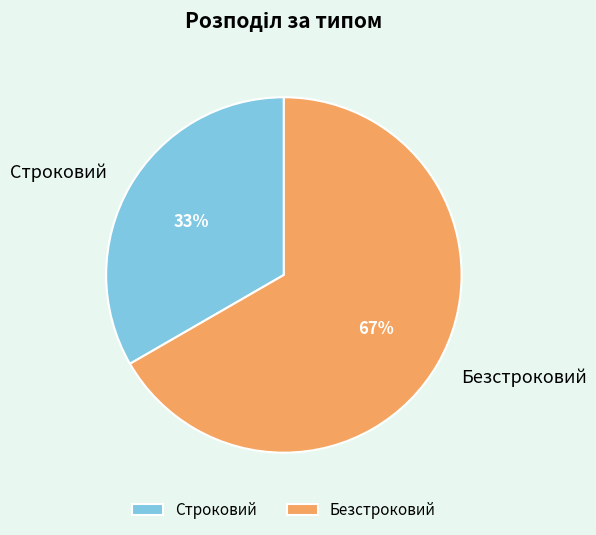

Do Строковий and Безстроковий together represent more than half of the pie?

Yes